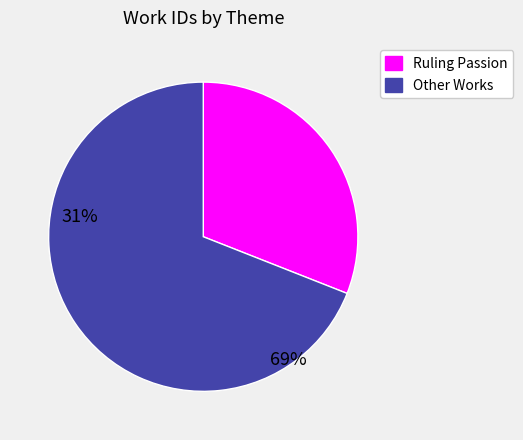

Is there any slice that represents more than half of the pie?

Yes